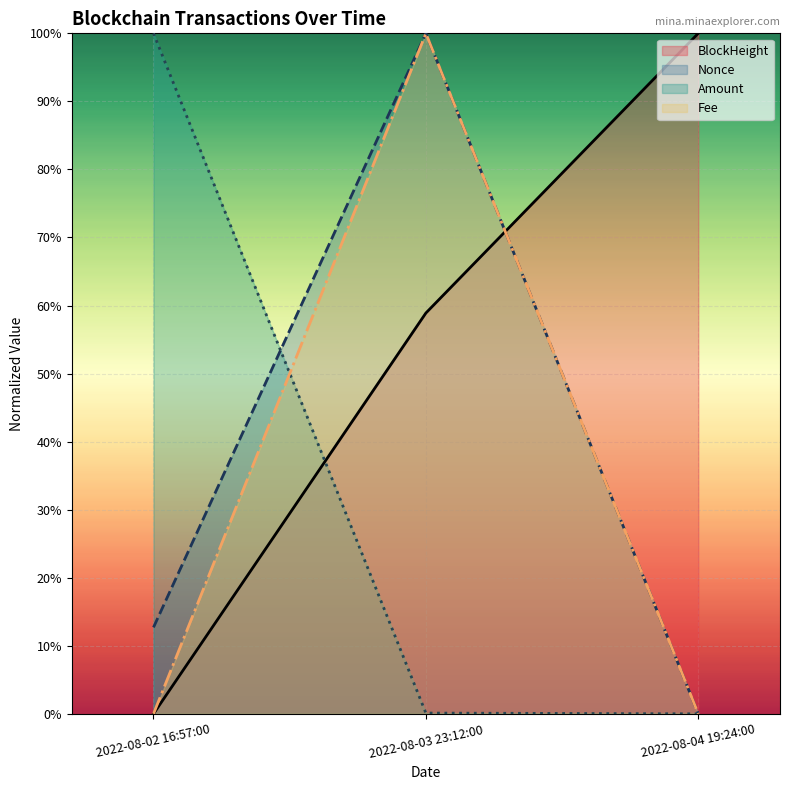

What is the highest value of the Fee series?

1.0